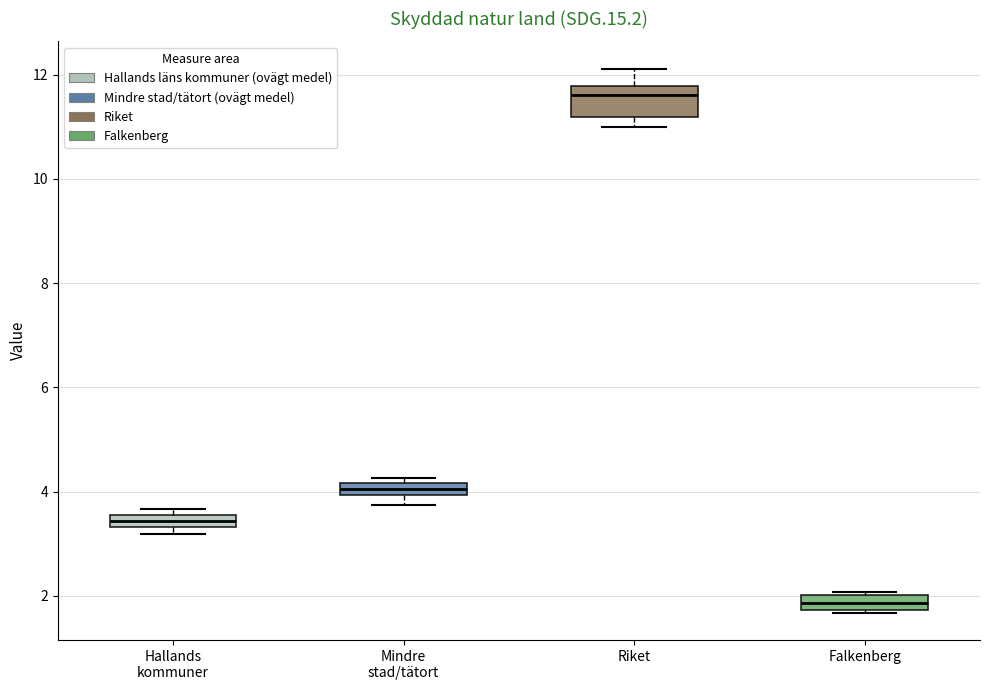

Which box is the tallest, from its lower edge to its upper edge?

Riket